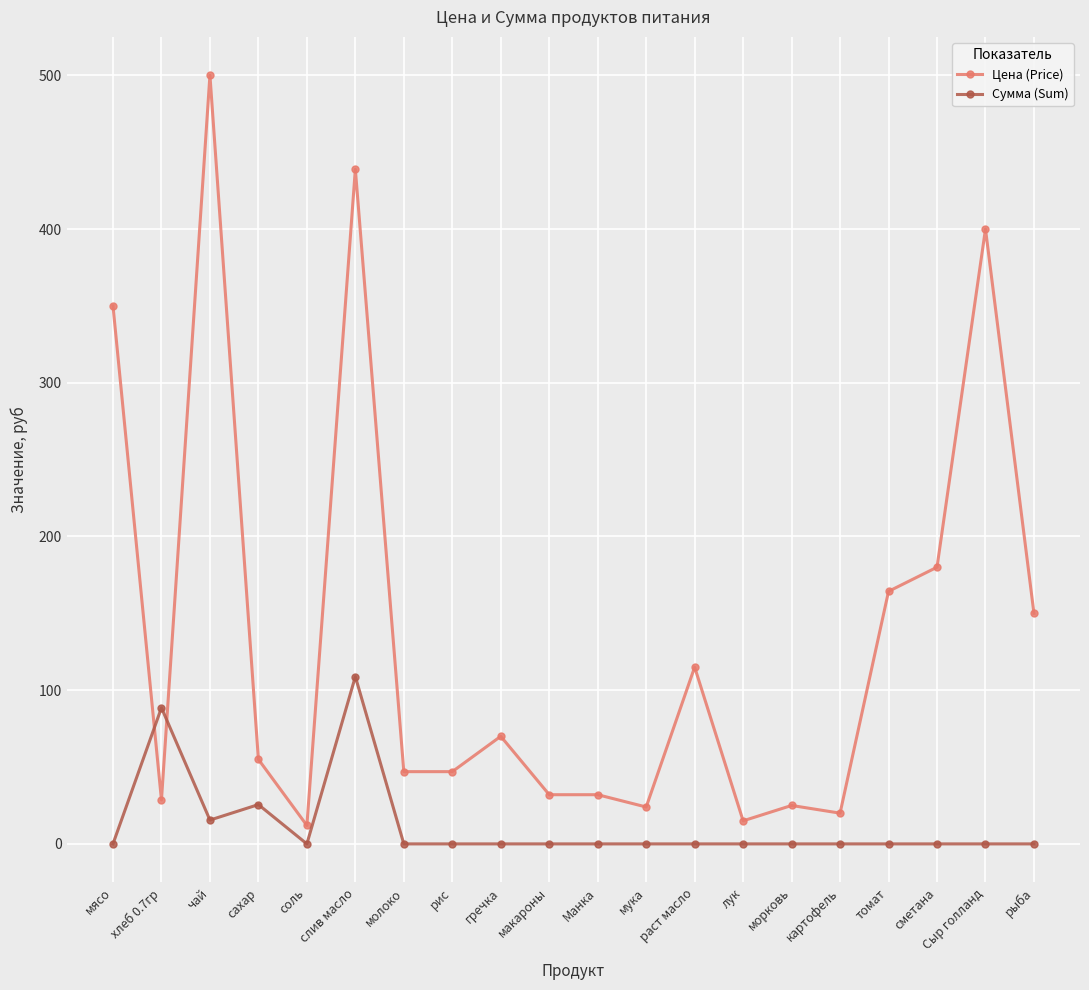

What is the maximum value shown in the chart?

500.0